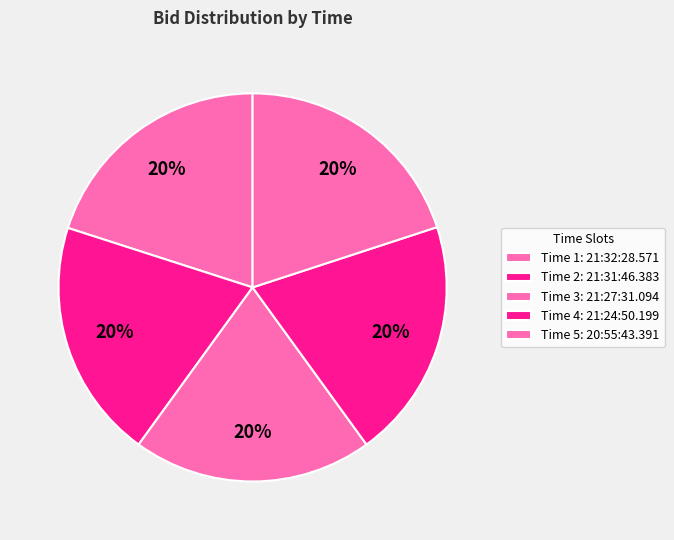

How many segments does this pie chart have?

5